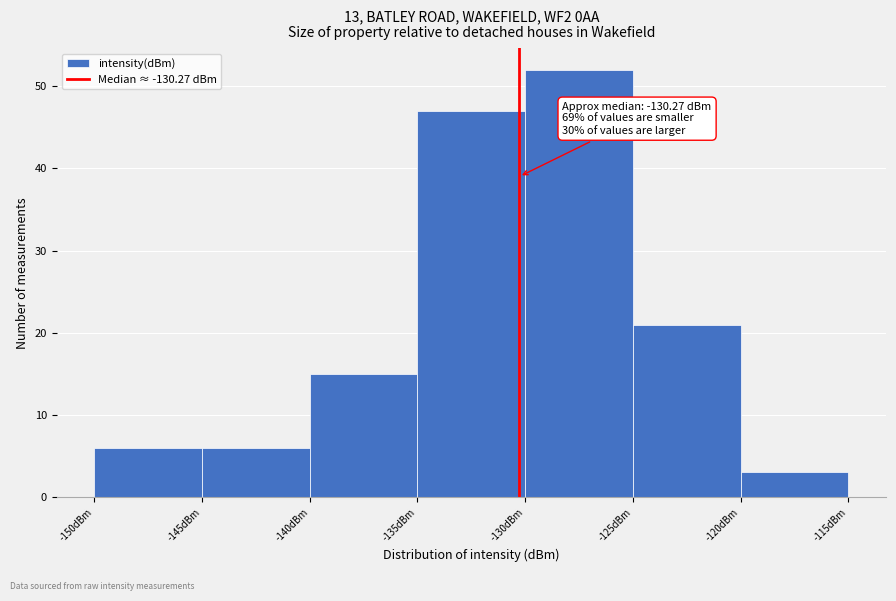

Which range on the x-axis has the tallest bar?

-130 to -125